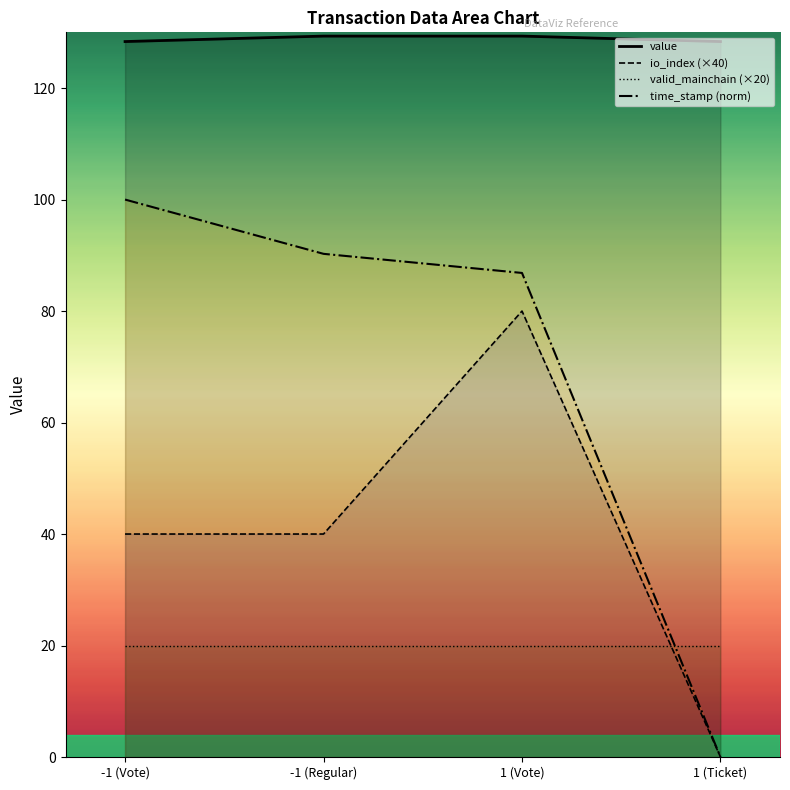

Rank the series at 1 (Ticket) from lowest to highest value.

io_index (×40), time_stamp (norm), valid_mainchain (×20), value